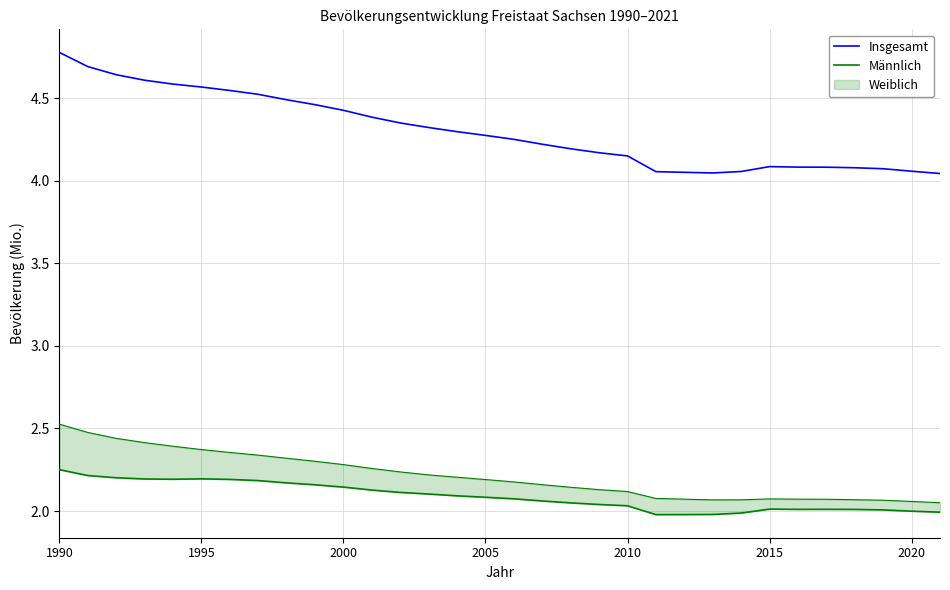

True or false: Männlich and Insgesamt cross at least once.

False